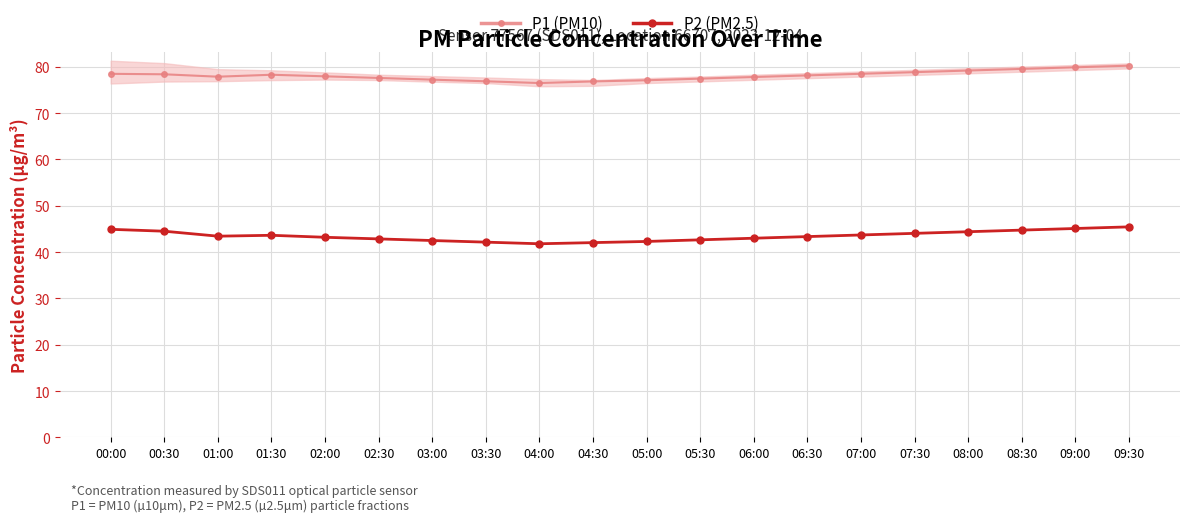

True or false: P1 (PM10) and P2 (PM2.5) cross at least once.

False